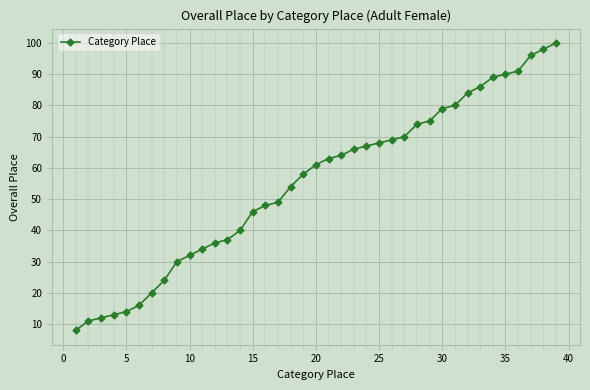

What is the minimum value shown in the chart?

8